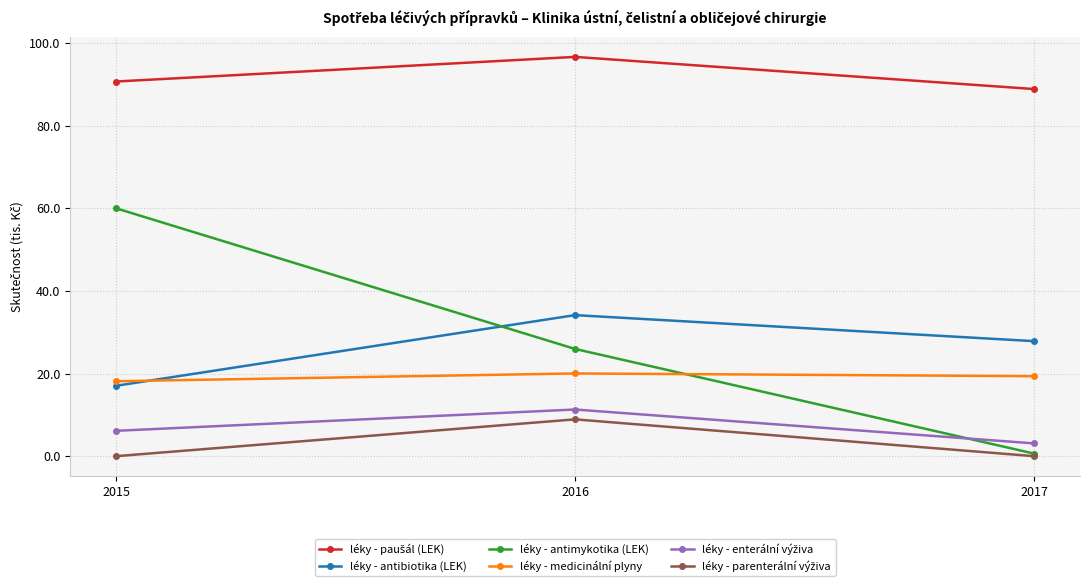

Rank the categories by léky - antibiotika (LEK) value from lowest to highest.

2015, 2017, 2016